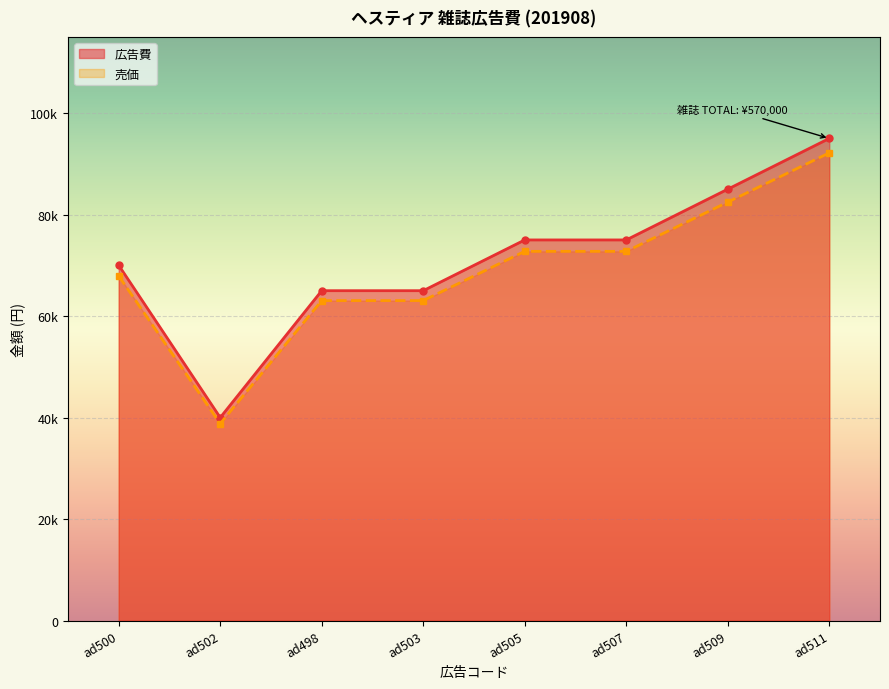

What position from the right is ad503?

5